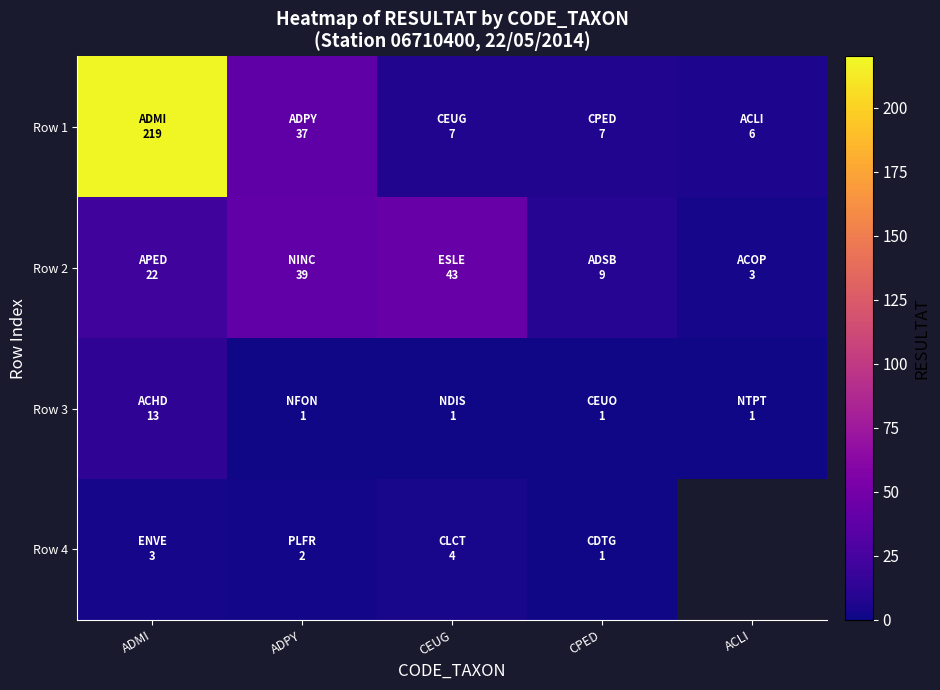

What is the maximum value for Row 3?

13.0